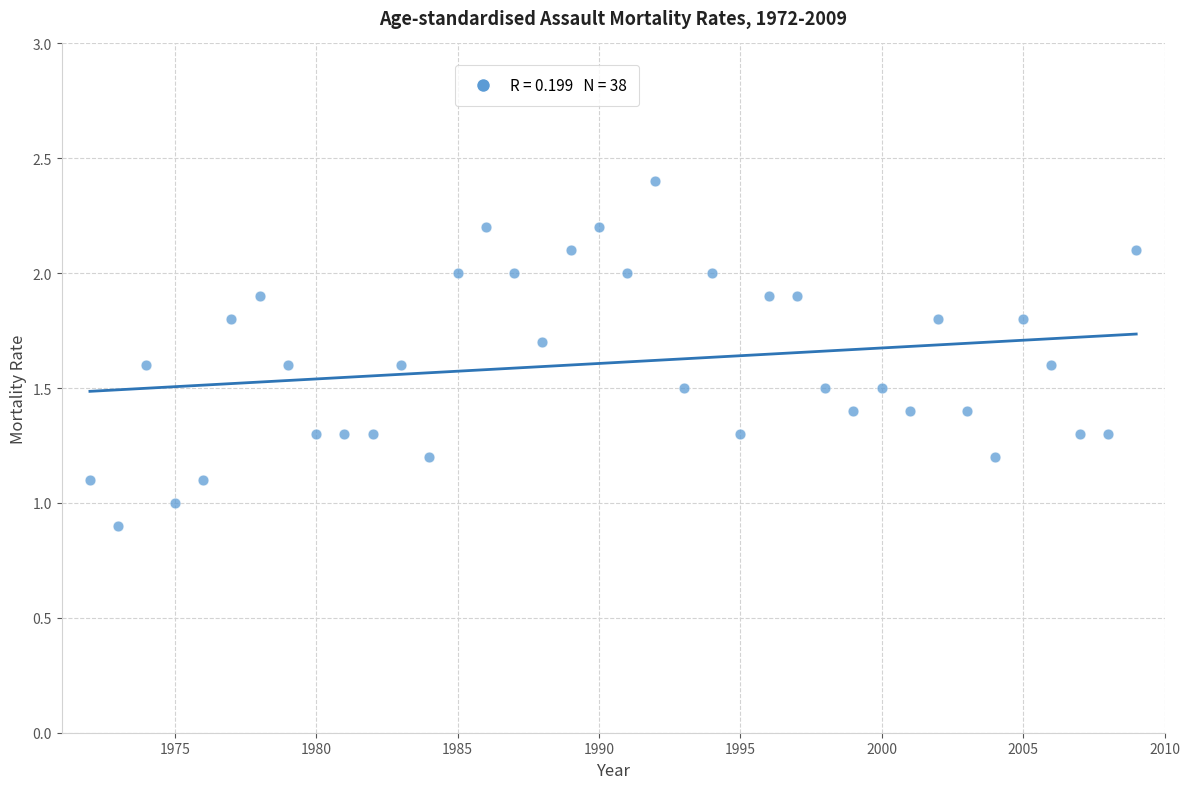

What is the range of Y values (max minus min)?

1.5